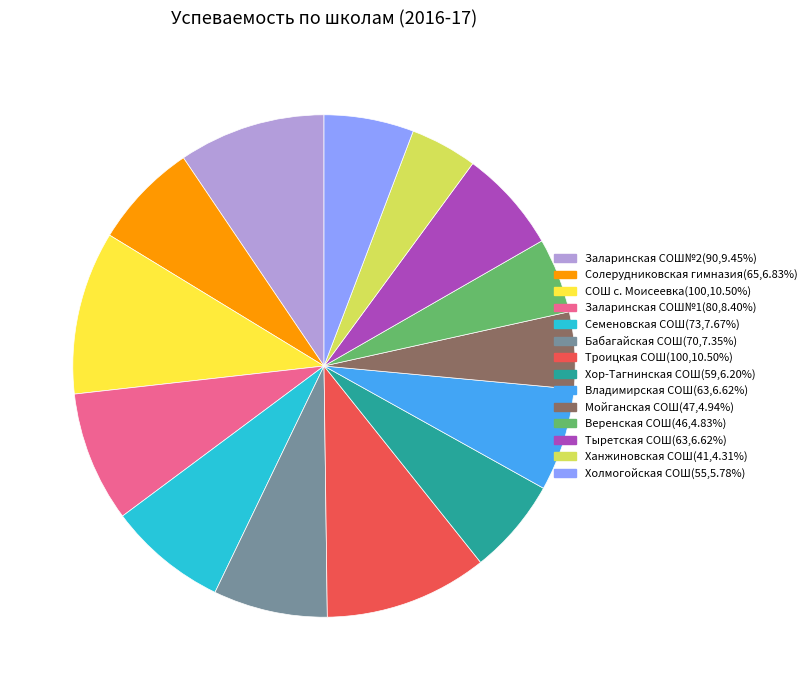

What is the smallest slice in the pie chart?

Ханжиновская СОШ